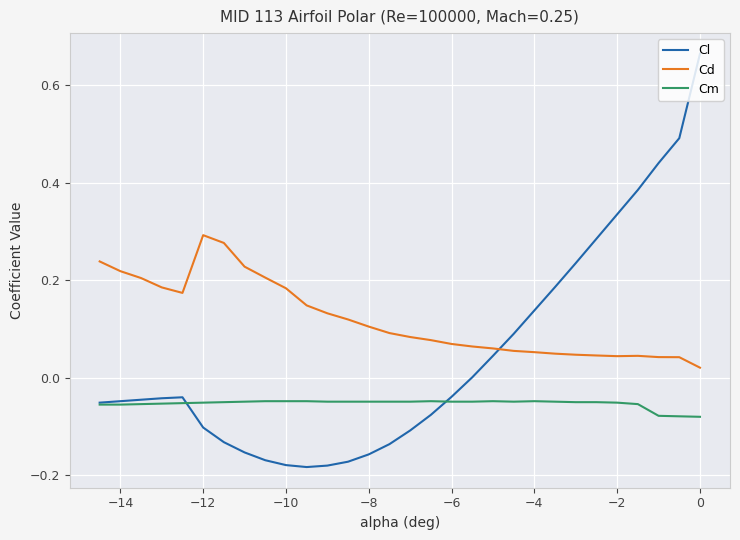

What are all the series names shown in the legend?

Cl, Cd, Cm